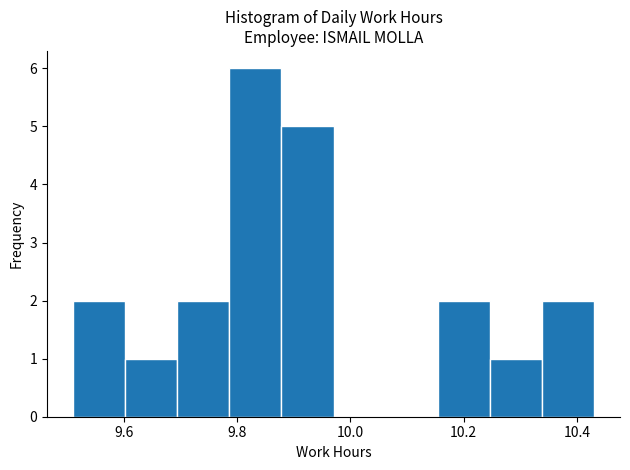

Which range on the x-axis has the tallest bar?

9.786 to 9.878